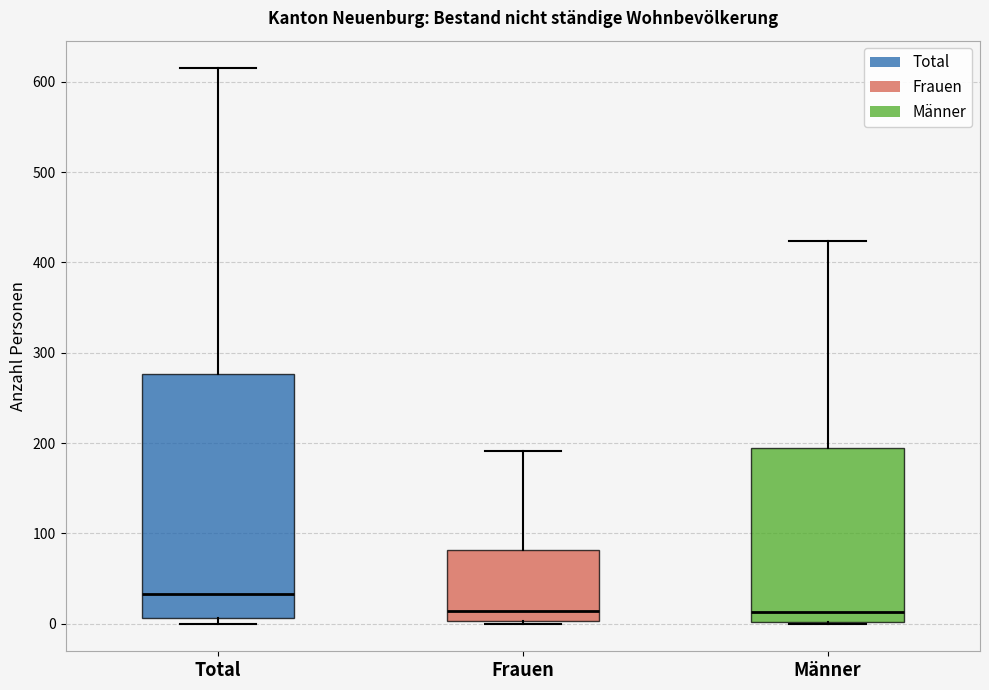

Which box is the tallest, from its lower edge to its upper edge?

Total